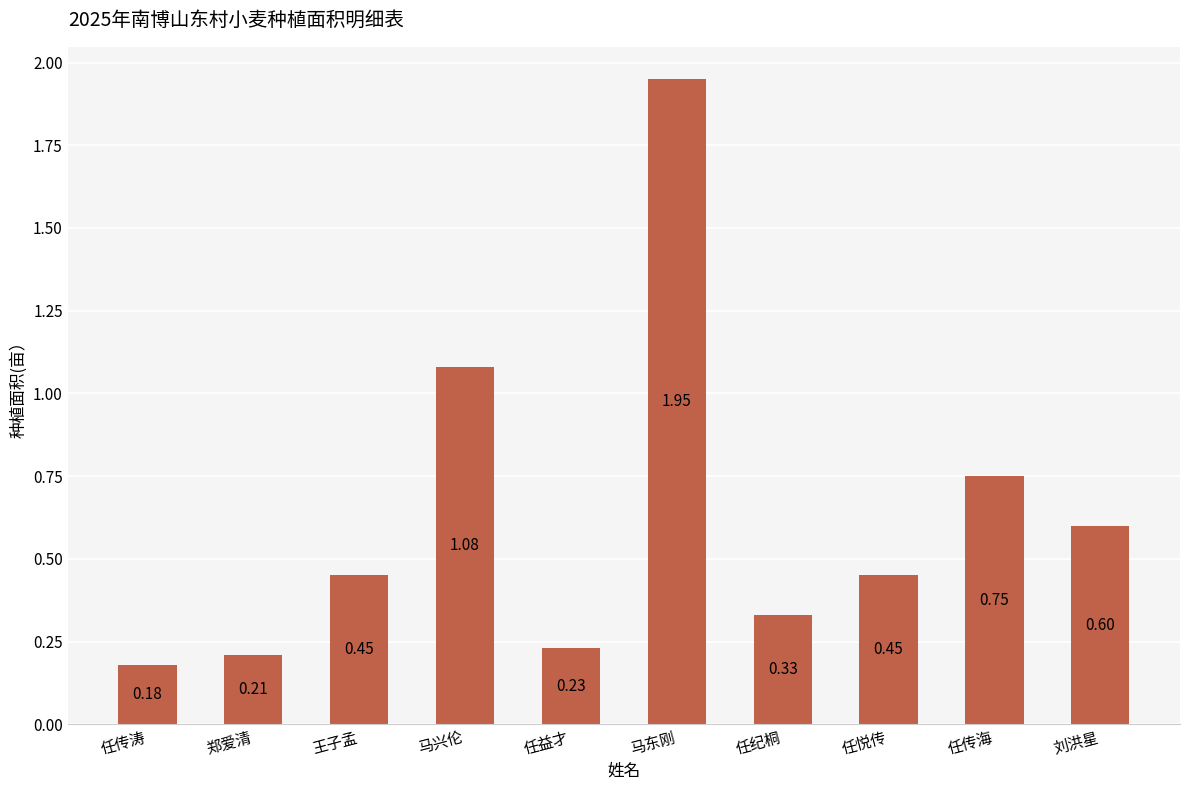

How many categories are shown in the chart?

10